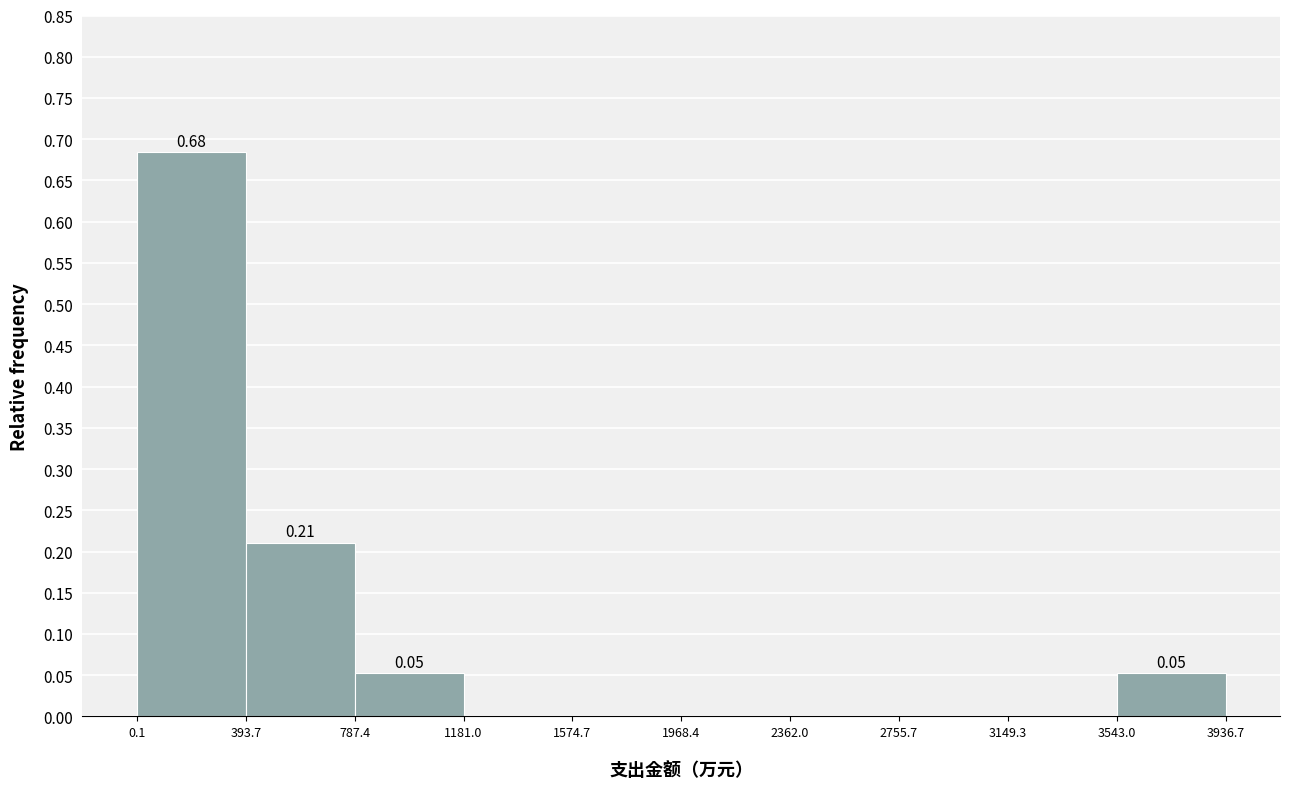

Which range on the x-axis has the tallest bar?

0.1 to 393.7